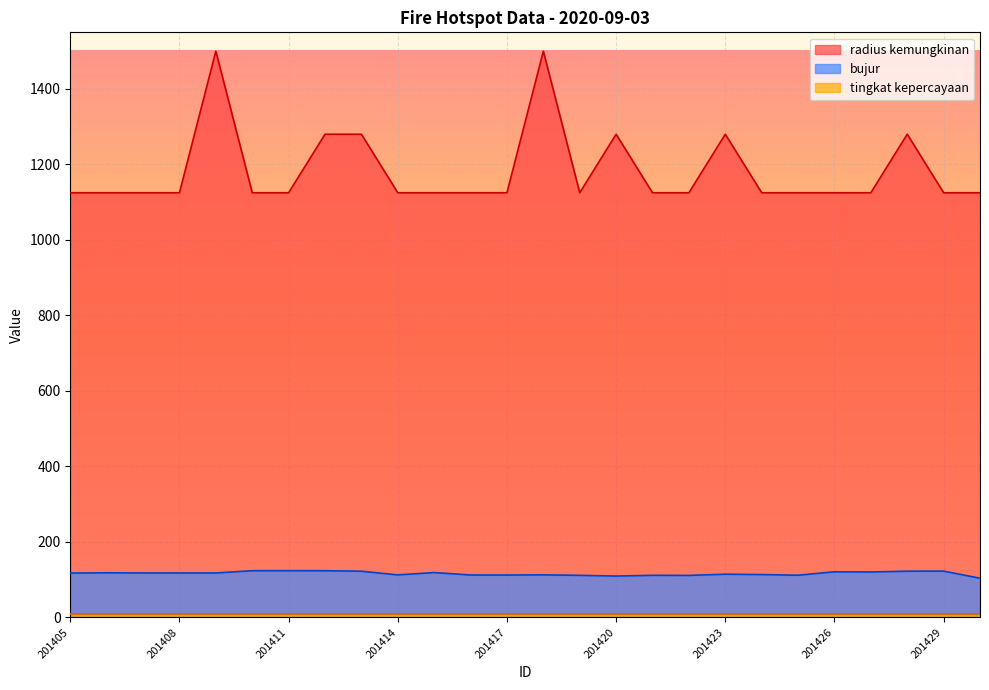

True or false: bujur and radius kemungkinan intersect in this chart.

False